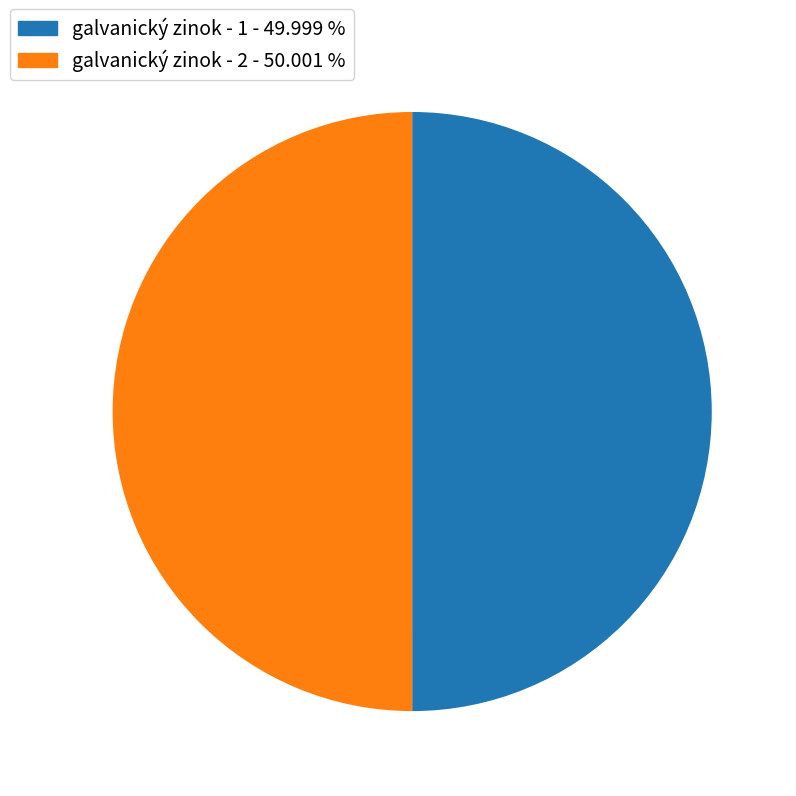

Approximately how many times larger is the value at galvanický zinok - 2 compared to galvanický zinok - 1?

1.0